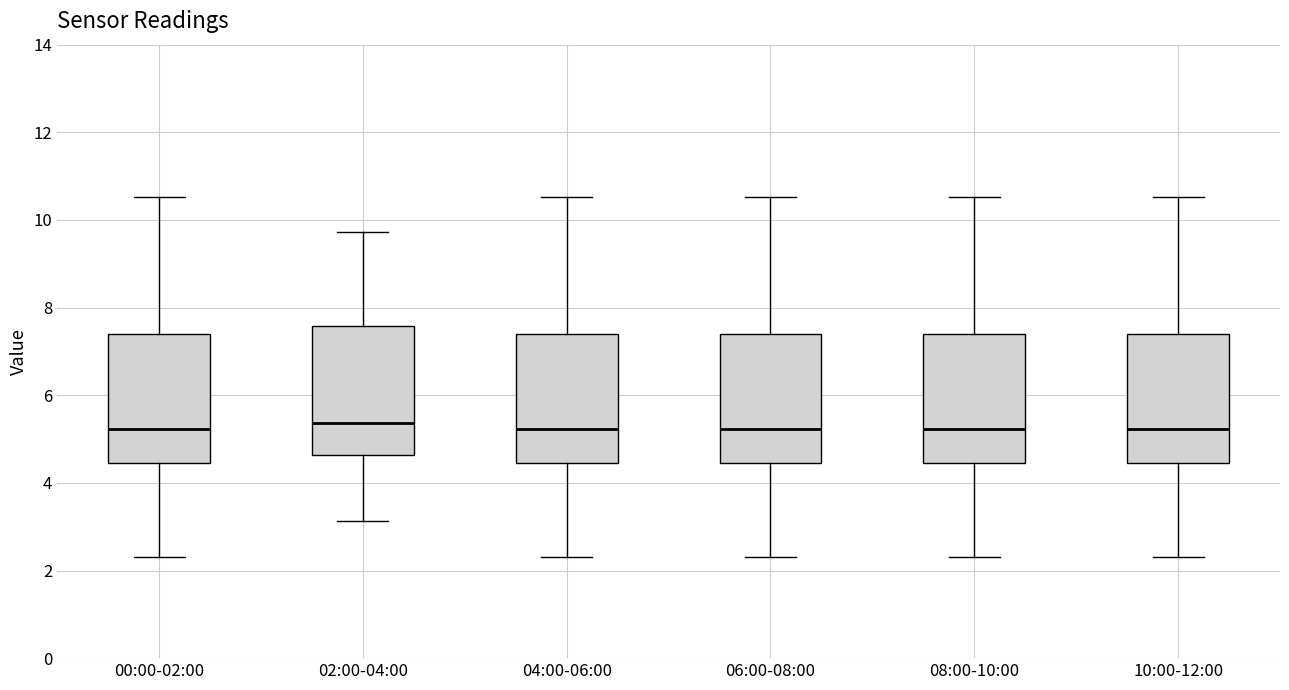

Reading left to right, transcribe this box plot: for each box, give where its median line is, the range the box spans, and where its two whiskers end, as read against the y-axis. The values are not printed on the chart, so give them approximately, as read against the axis.

00:00-02:00: median 5.2, box 4.4 to 7.4, whiskers 2.4 to 10.6
02:00-04:00: median 5.4, box 4.6 to 7.6, whiskers 3.2 to 9.8
04:00-06:00: median 5.2, box 4.4 to 7.4, whiskers 2.4 to 10.6
06:00-08:00: median 5.2, box 4.4 to 7.4, whiskers 2.4 to 10.6
08:00-10:00: median 5.2, box 4.4 to 7.4, whiskers 2.4 to 10.6
10:00-12:00: median 5.2, box 4.4 to 7.4, whiskers 2.4 to 10.6